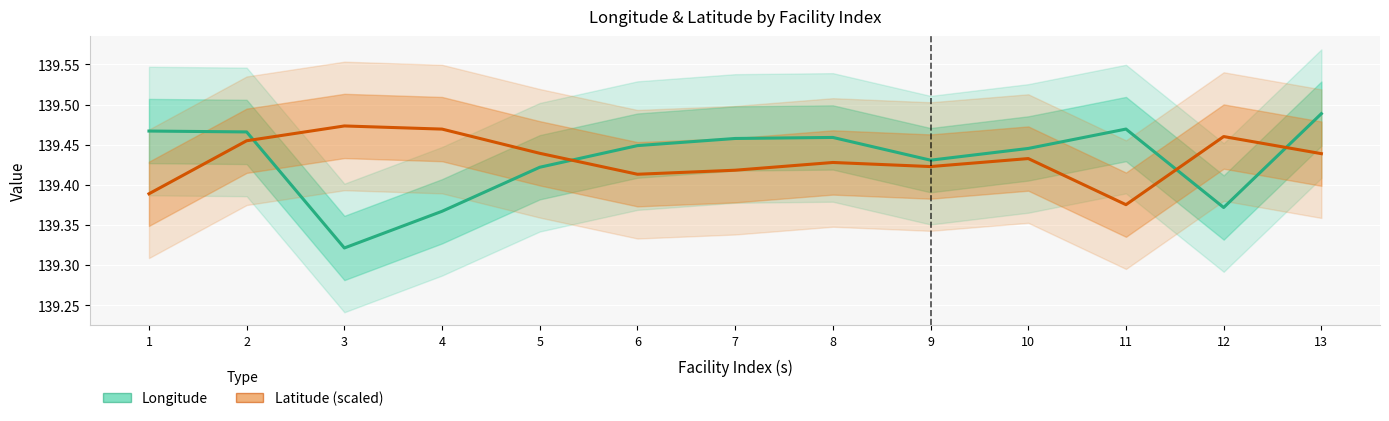

What is the sum of the Longitude values at 3 and 9?

278.8